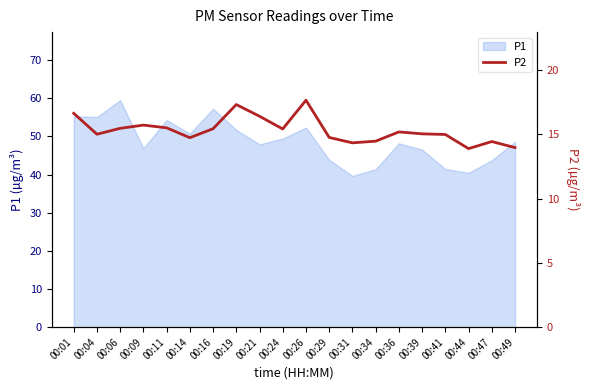

List the labels in order of value, smallest first.

00:44, 00:49, 00:31, 00:47, 00:34, 00:14, 00:29, 00:41, 00:04, 00:39, 00:36, 00:24, 00:16, 00:06, 00:11, 00:09, 00:21, 00:01, 00:19, 00:26